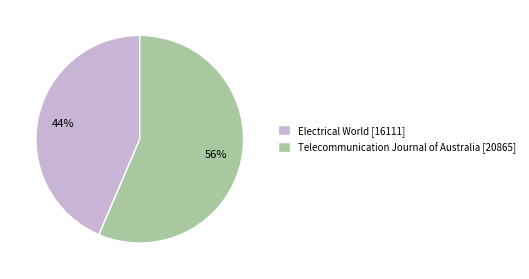

To the nearest percent, what percentage of the pie is Telecommunication Journal of Australia?

56%